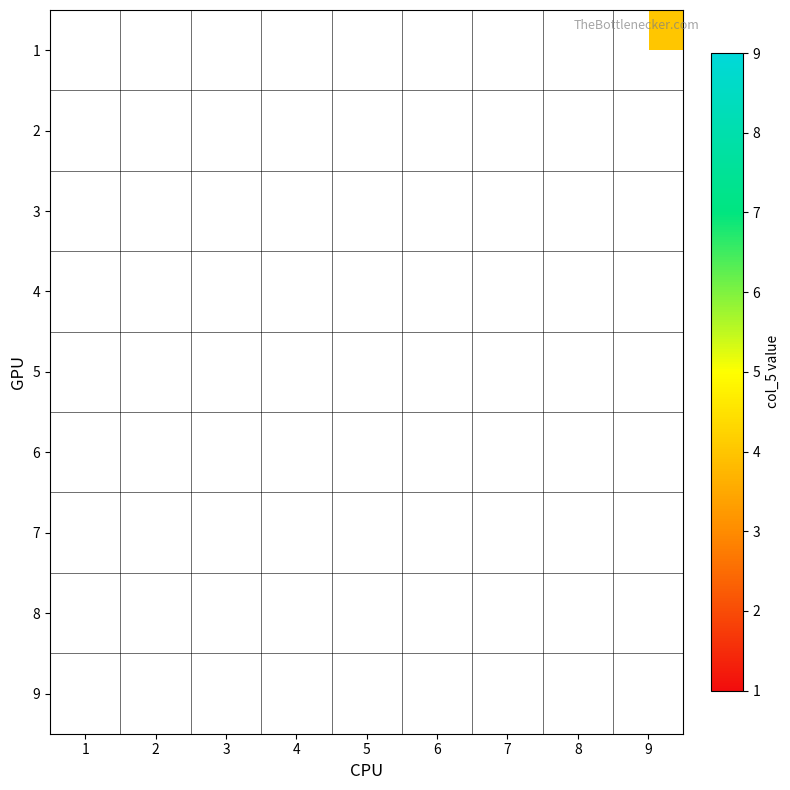

Count the number of categories in the chart.

9